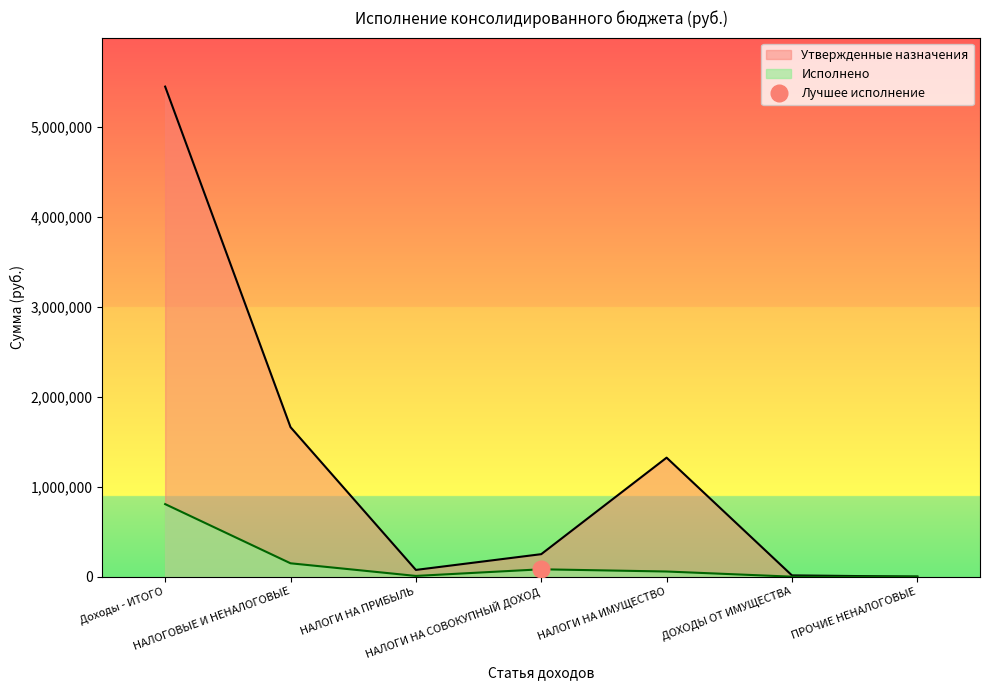

Reading left to right, transcribe all the data shown in this chart.

Утвержденные назначения: Доходы - ИТОГО=5452100.0	НАЛОГОВЫЕ И НЕНАЛОГОВЫЕ=1663300.0	НАЛОГИ НА ПРИБЫЛЬ=75000.0	НАЛОГИ НА СОВОКУПНЫЙ ДОХОД=250300.0	НАЛОГИ НА ИМУЩЕСТВО=1324000.0	ДОХОДЫ ОТ ИМУЩЕСТВА=14000.0	ПРОЧИЕ НЕНАЛОГОВЫЕ=0.0
Исполнено: Доходы - ИТОГО=807089.5	НАЛОГОВЫЕ И НЕНАЛОГОВЫЕ=148763.1	НАЛОГИ НА ПРИБЫЛЬ=8169.8	НАЛОГИ НА СОВОКУПНЫЙ ДОХОД=82018.0	НАЛОГИ НА ИМУЩЕСТВО=57349.5	ДОХОДЫ ОТ ИМУЩЕСТВА=0.0	ПРОЧИЕ НЕНАЛОГОВЫЕ=1225.9